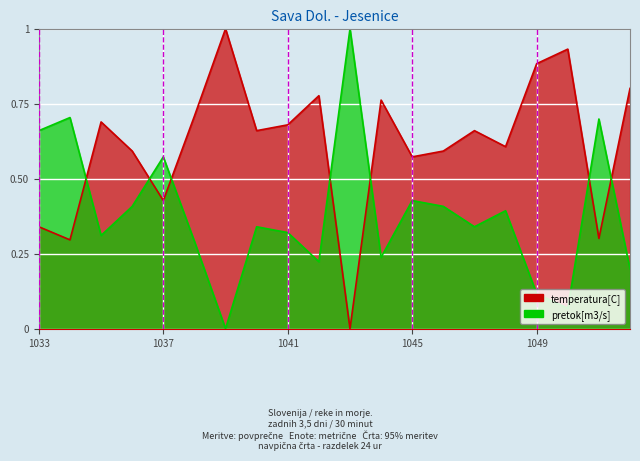

Reading left to right, extract all data points from this chart.

temperatura[C]: 1033=0.3	1034=0.3	1035=0.7	1036=0.6	1037=0.4	1038=0.7	1039=1.0	1040=0.7	1041=0.7	1042=0.8	1043=0.0	1044=0.8	1045=0.6	1046=0.6	1047=0.7	1048=0.6	1049=0.9	1050=0.9	1051=0.3	1052=0.8
pretok[m3/s]: 1033=0.7	1034=0.7	1035=0.3	1036=0.4	1037=0.6	1038=0.3	1039=0.0	1040=0.3	1041=0.3	1042=0.2	1043=1.0	1044=0.2	1045=0.4	1046=0.4	1047=0.3	1048=0.4	1049=0.1	1050=0.1	1051=0.7	1052=0.2